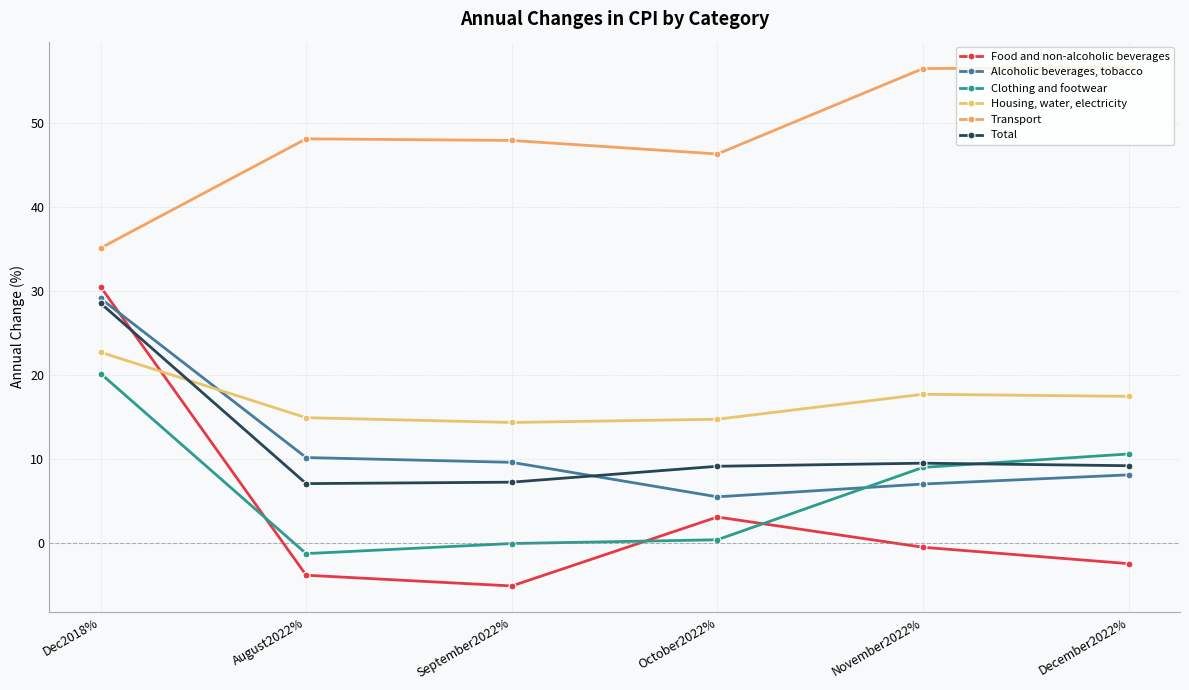

Reading left to right, list all the values displayed in this chart.

Food and non-alcoholic beverages: Dec2018%=30.5	August2022%=-3.8	September2022%=-5.1	October2022%=3.1	November2022%=-0.5	December2022%=-2.5
Alcoholic beverages, tobacco: Dec2018%=29.1	August2022%=10.2	September2022%=9.6	October2022%=5.5	November2022%=7.0	December2022%=8.1
Clothing and footwear: Dec2018%=20.2	August2022%=-1.3	September2022%=-0.1	October2022%=0.4	November2022%=9.0	December2022%=10.6
Housing, water, electricity: Dec2018%=22.7	August2022%=14.9	September2022%=14.3	October2022%=14.7	November2022%=17.7	December2022%=17.4
Transport: Dec2018%=35.1	August2022%=48.1	September2022%=47.9	October2022%=46.3	November2022%=56.4	December2022%=56.6
Total: Dec2018%=28.5	August2022%=7.1	September2022%=7.2	October2022%=9.1	November2022%=9.5	December2022%=9.2